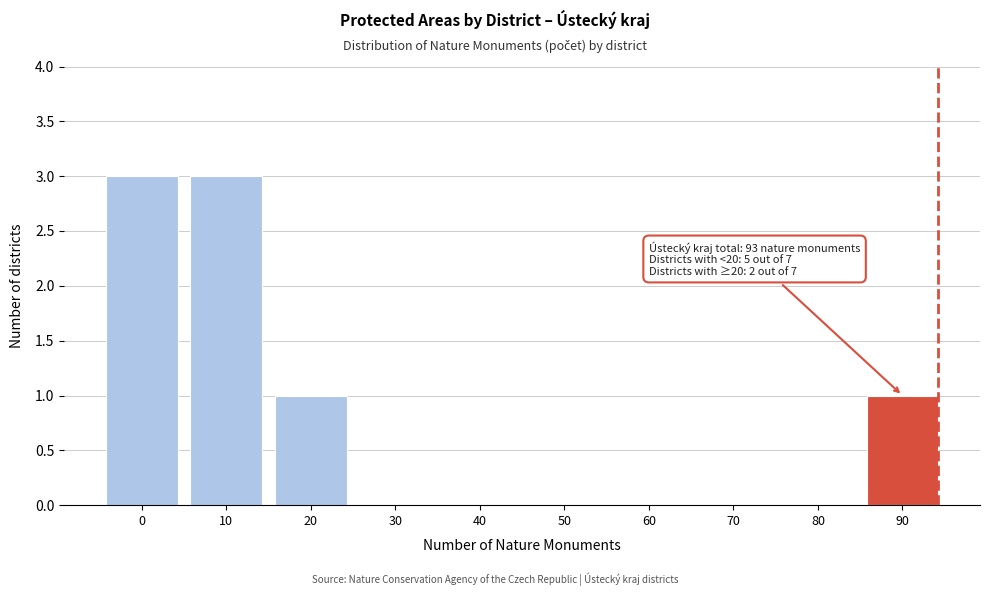

Reading left to right, list all the values displayed in this chart.

0=3	10=3	20=1	30=0	40=0	50=0	60=0	70=0	80=0	90=1